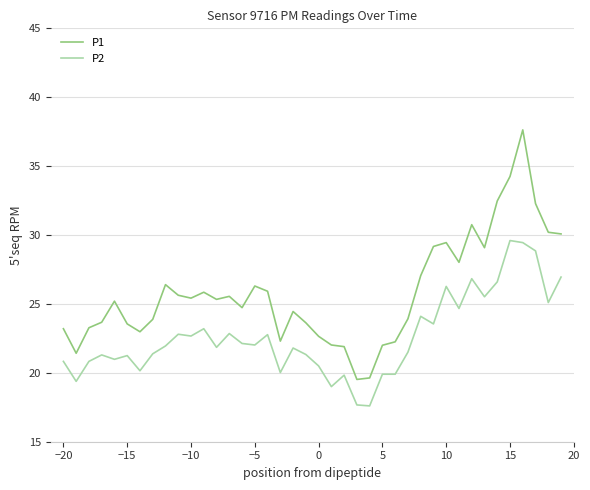

What is the minimum value shown in the chart?

17.6